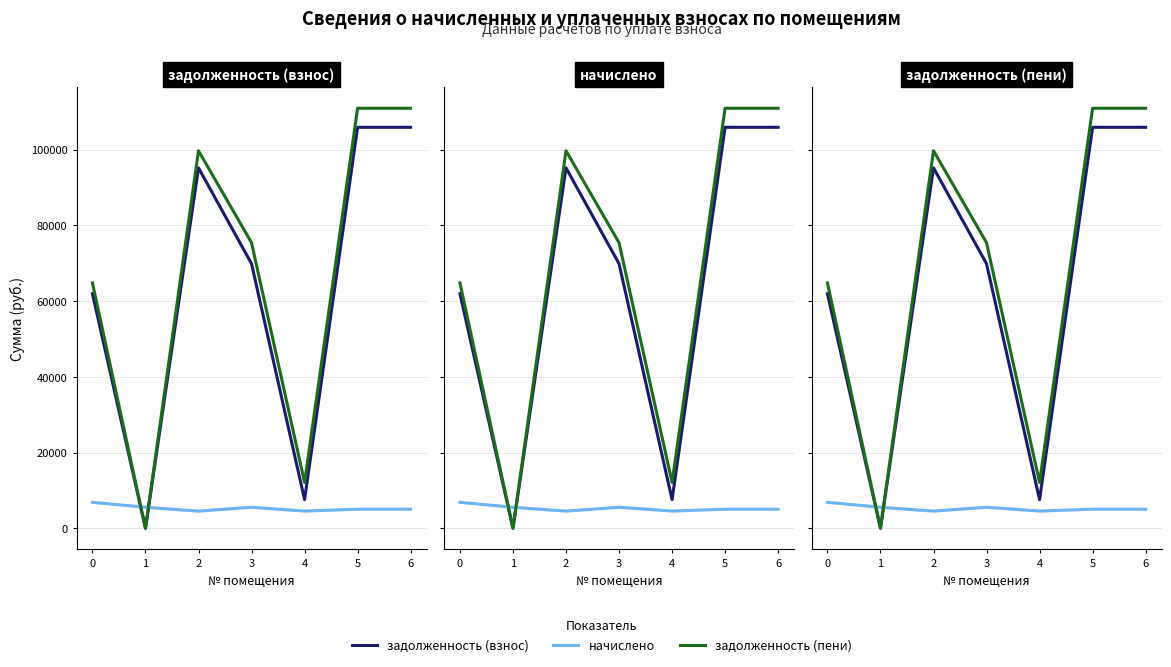

Between 5 and 6, which series saw the biggest shift?

задолженность (взнос)